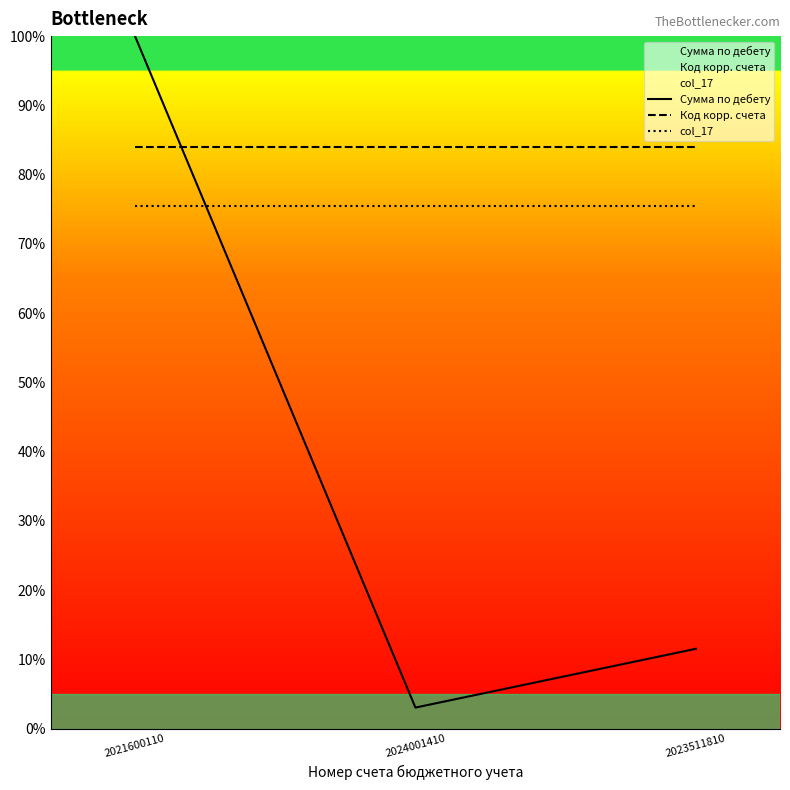

True or false: Код корр. счета has a value of 84.0 at 2023511810.

True